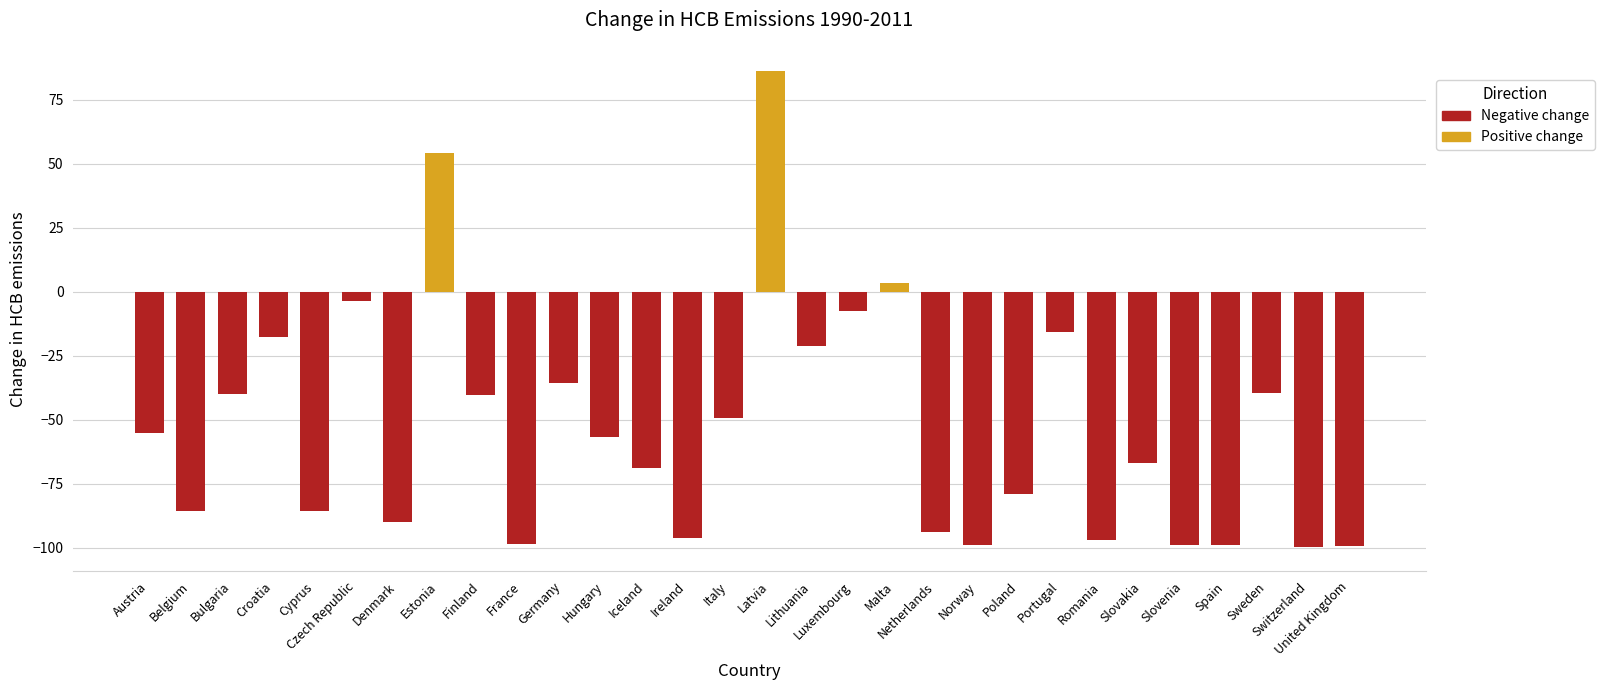

How many positive values are there?

3